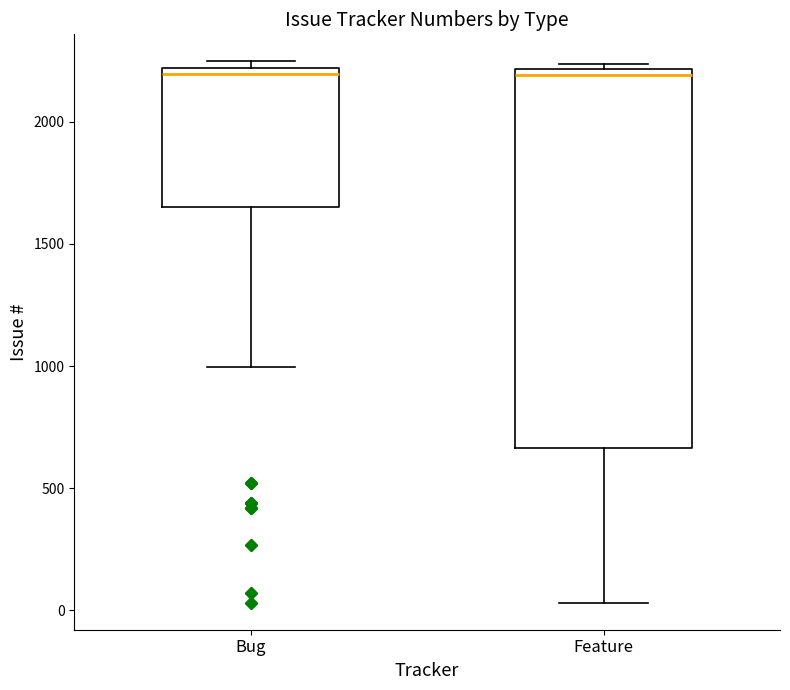

Reading left to right, read every box against the y-axis: the position of its median line, the range the box covers, and the ends of its whiskers. The values are not printed on the chart, so give them approximately, as read against the axis.

Bug: median 2200 (just below the box's upper edge), box 1650 to 2200, whiskers 1000 to 2250
Feature: median 2200 (just below the box's upper edge), box 650 to 2200, whiskers 50 to 2250